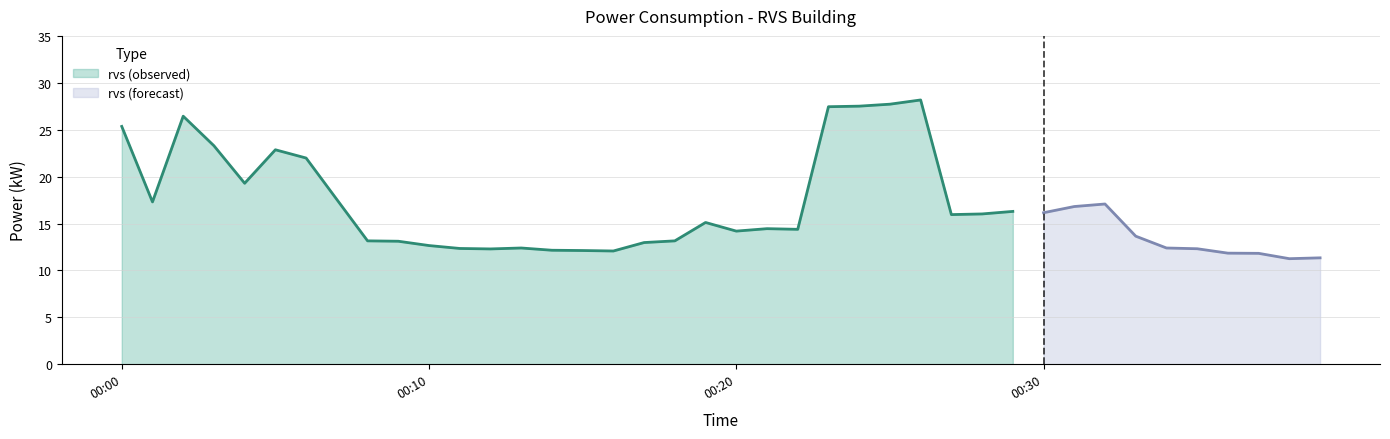

Which has a higher value, 2023-08-02T00:36:00 or 2023-08-02T00:27:00?

2023-08-02T00:27:00